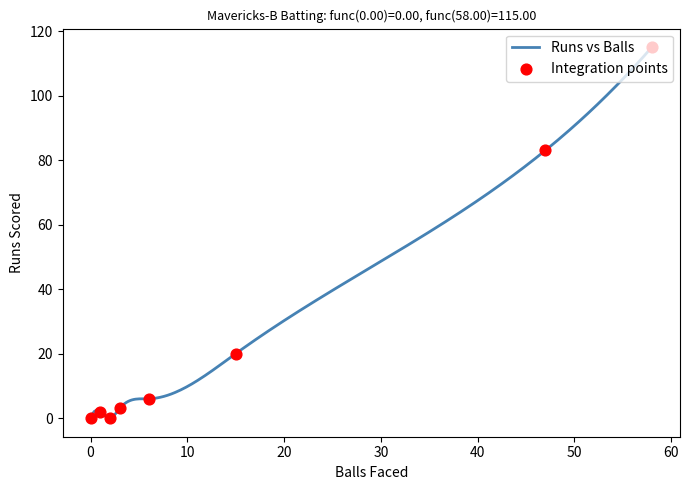

What is the highest value of the Runs vs Balls series?

115.0